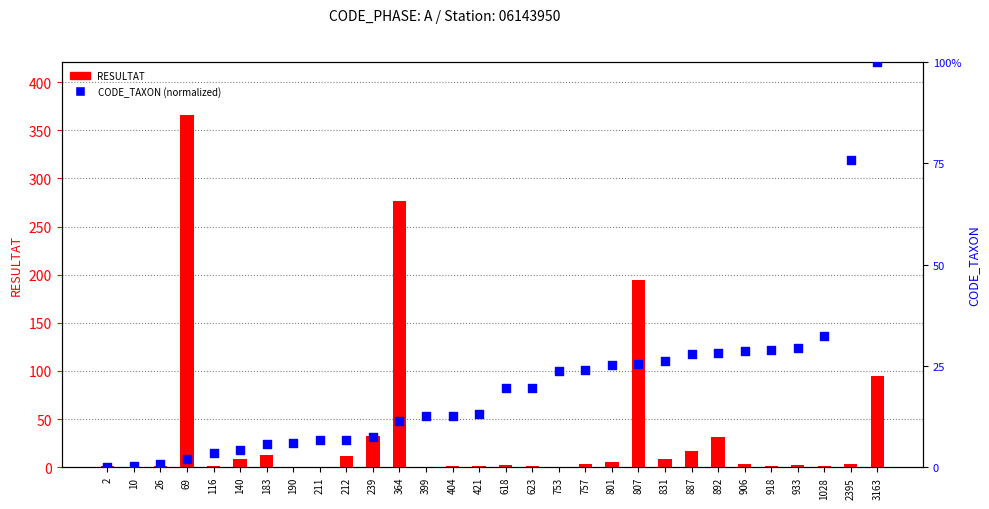

At which category is the sum across all series the highest?

69